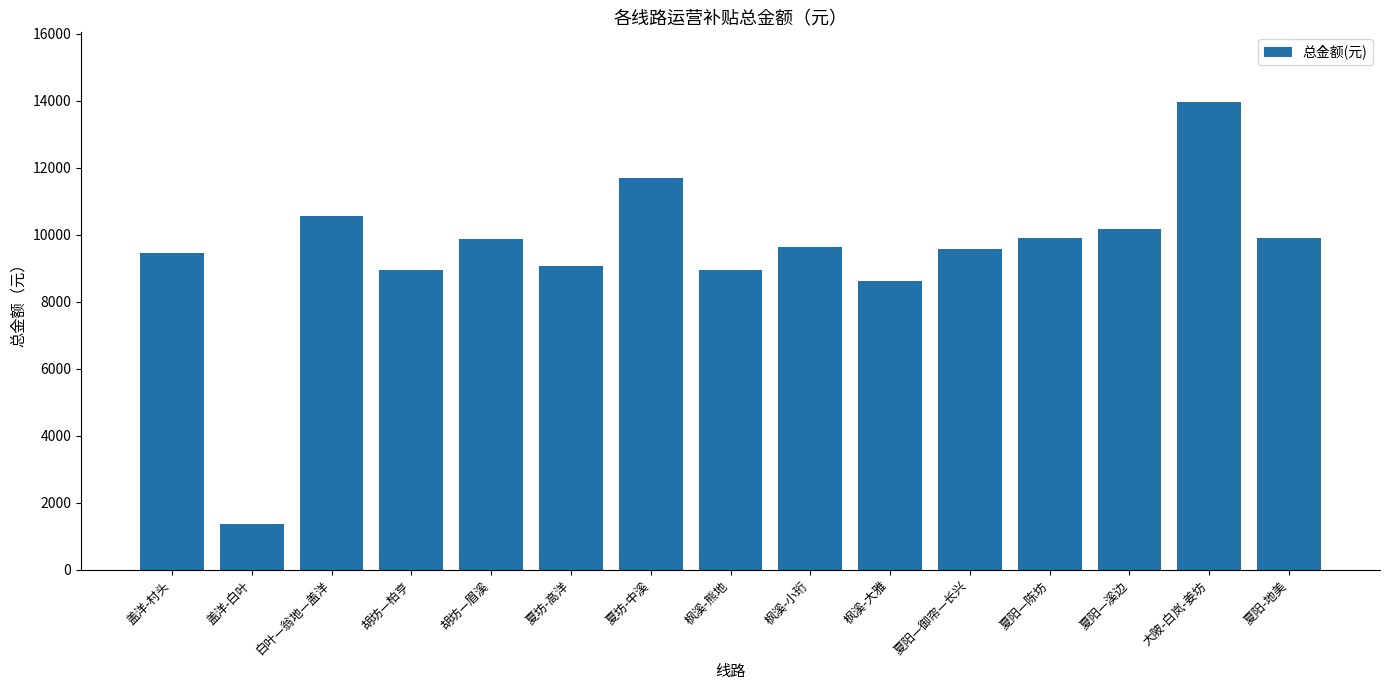

What is the average value?

9449.5